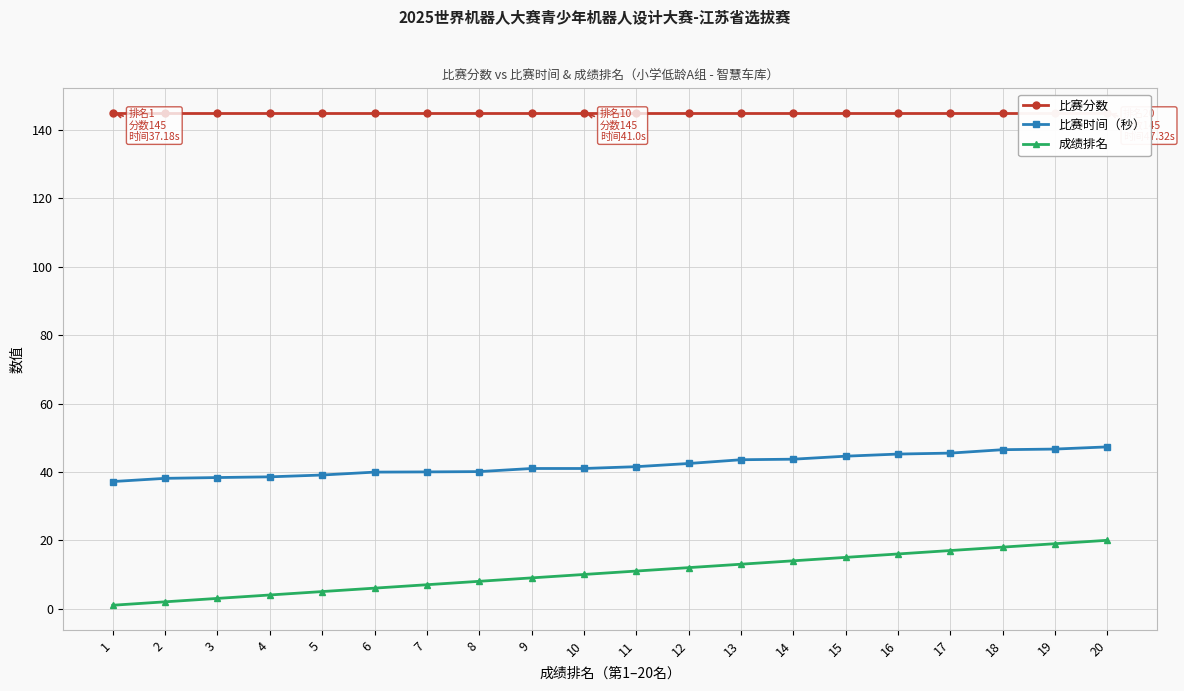

Between 7 and 16, which series saw the biggest shift?

成绩排名